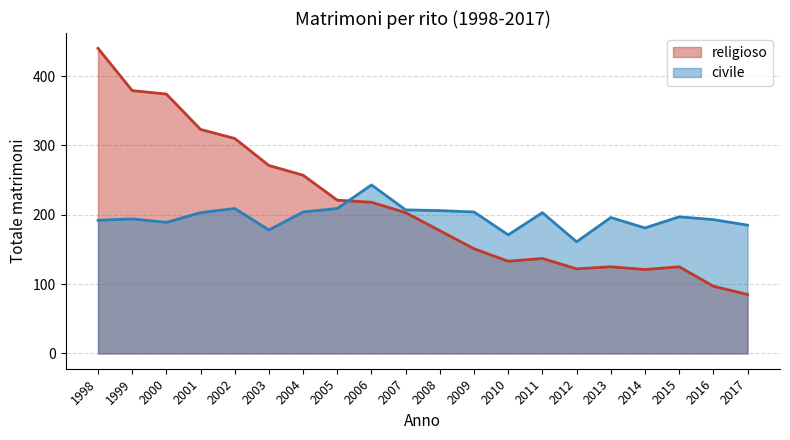

What is the value of the religioso point at the 3rd from the left?

374